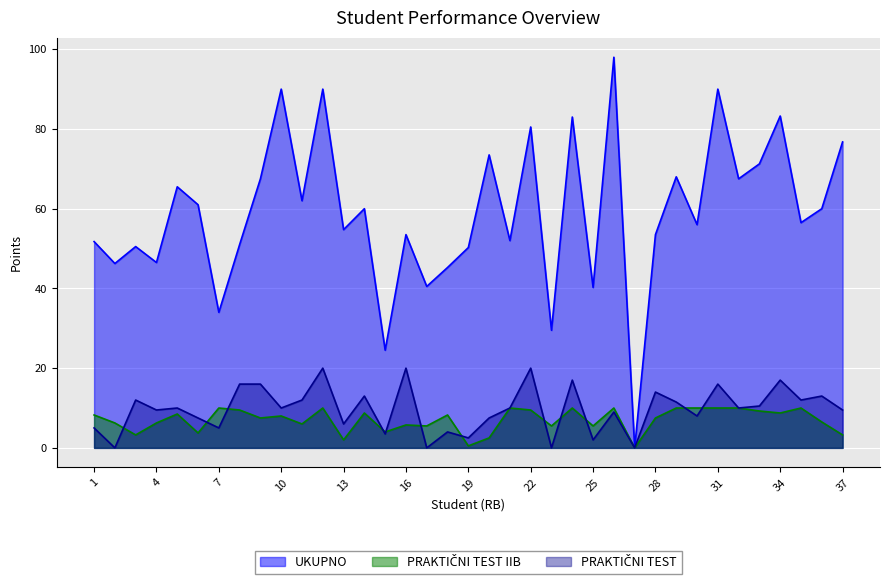

What are all the series names shown in the legend?

UKUPNO, PRAKTIČNI TEST IIB, PRAKTIČNI TEST